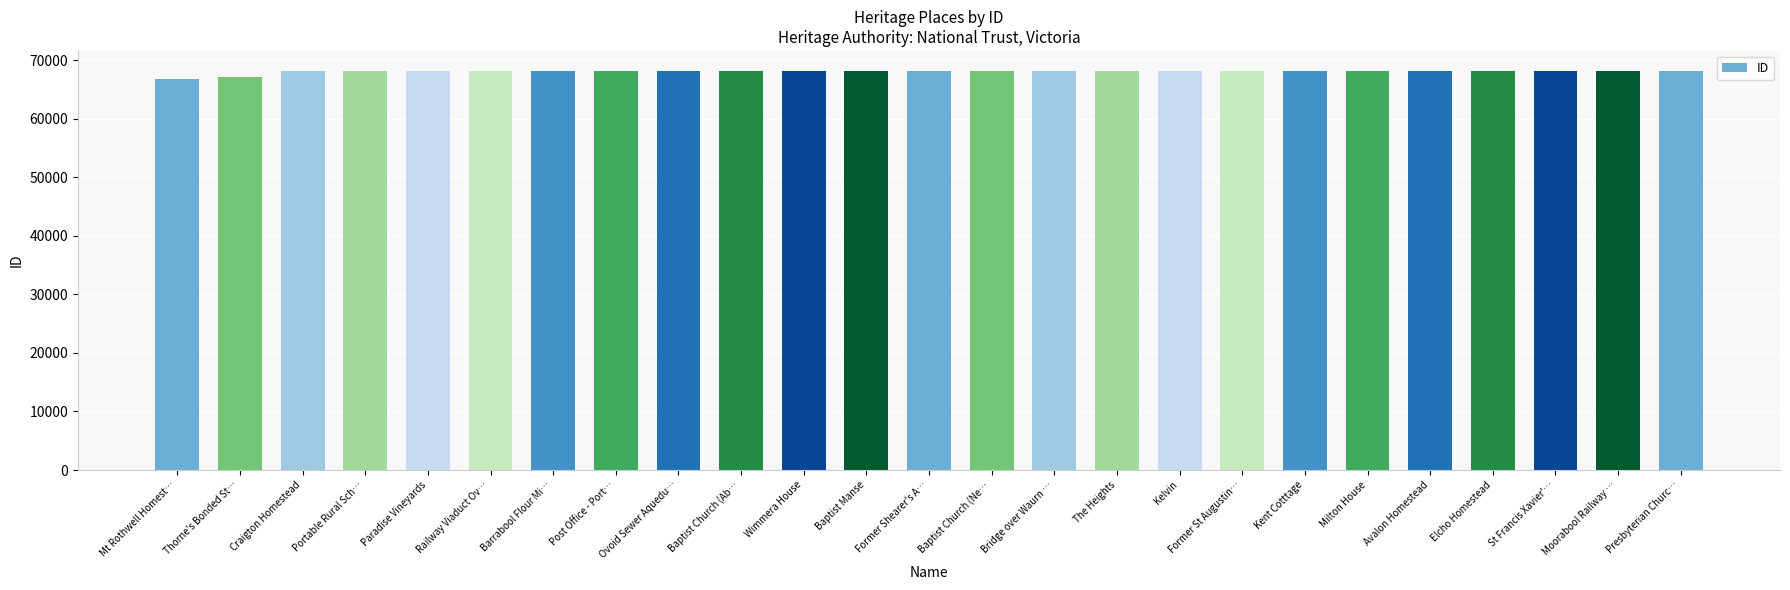

What is the ratio of the value at Avalon Homestead to the value at Paradise Vineyards?

1.0